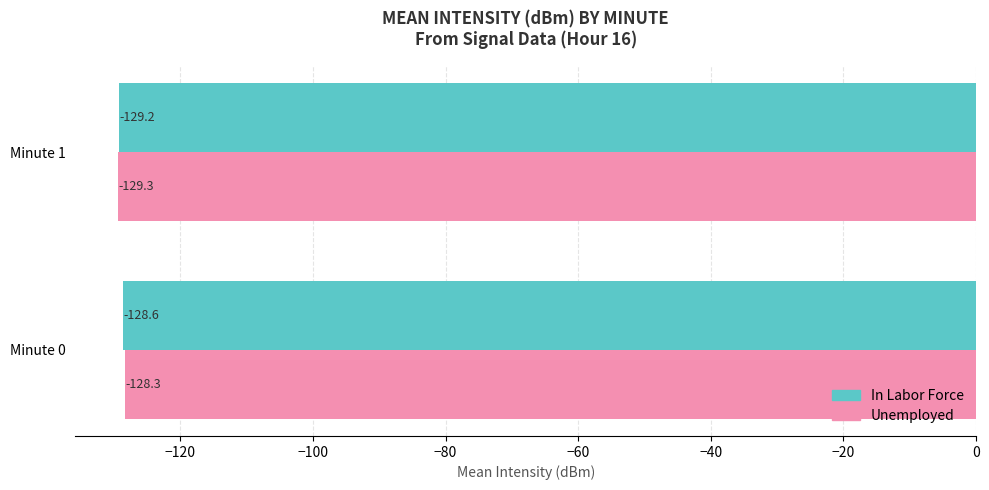

List the labels in order of In Labor Force value, largest first.

Minute 0, Minute 1